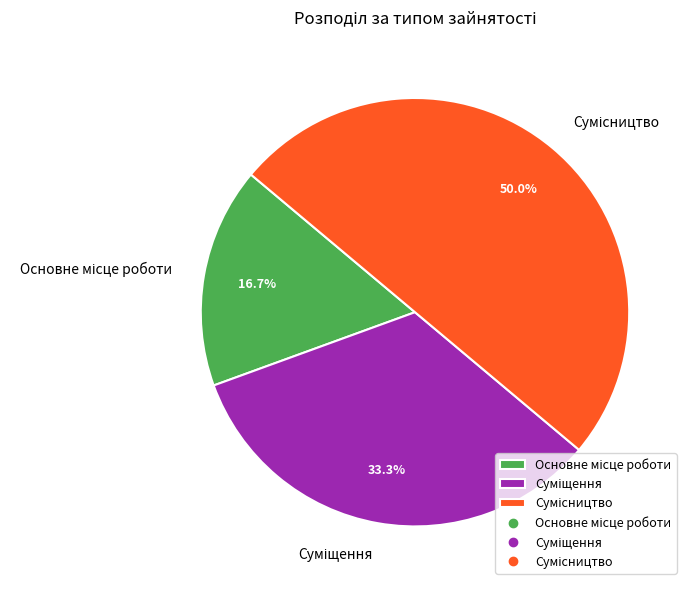

To the nearest percent, what is the difference between the largest and smallest slice percentages?

33%